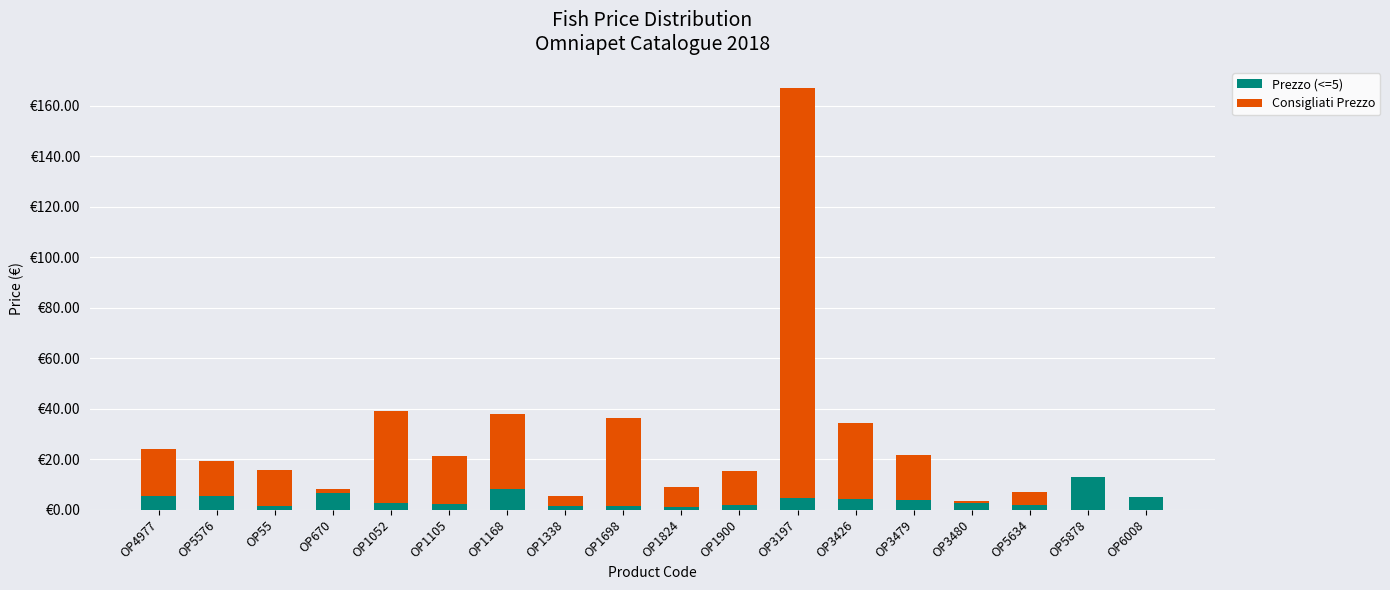

What is the difference between the Consigliati Prezzo values at OP6008 and OP3480?

0.8